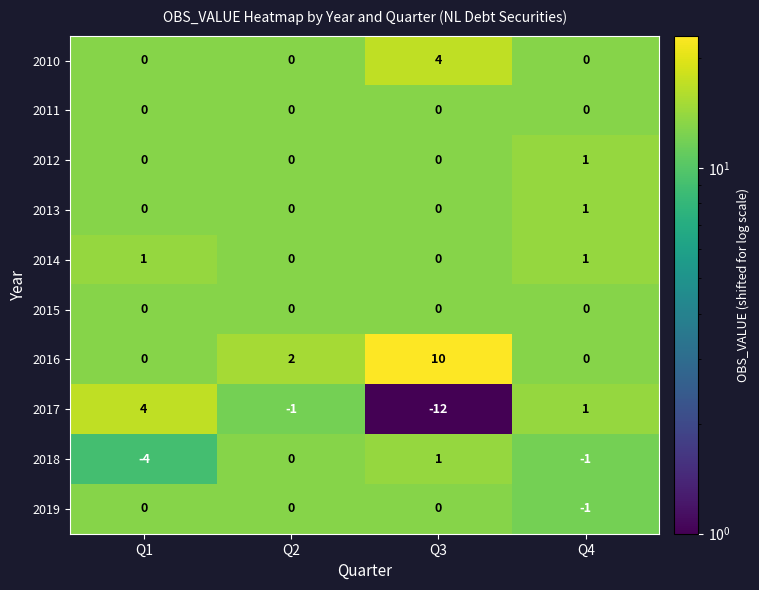

Is it true that 2016 equals 6 at Q1?

False